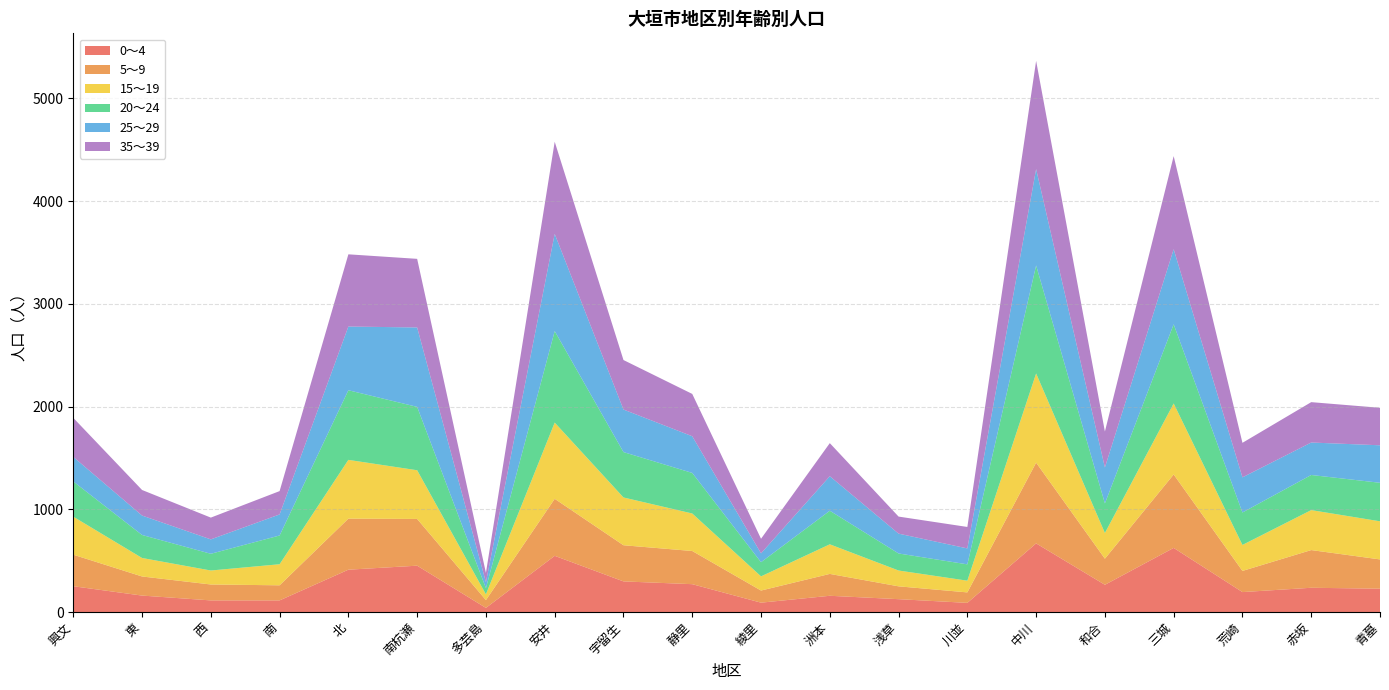

Reading right to left, what are all the values shown in this chart?

0～4: 227	236	194	624	265	668	89	125	158	91	271	298	547	40	451	412	113	113	160	251
5～9: 285	367	206	715	254	786	102	125	213	118	323	352	555	76	455	497	147	155	186	307
15～19: 371	389	253	691	250	868	114	154	288	138	365	465	742	56	474	572	205	136	180	370
20～24: 375	342	316	771	288	1052	159	166	327	138	395	442	891	60	617	678	280	163	224	343
25～29: 365	316	342	731	350	938	155	193	336	86	357	414	946	58	773	620	205	140	189	239
35～39: 365	393	336	906	350	1053	209	166	322	142	412	482	897	91	668	703	227	212	249	380